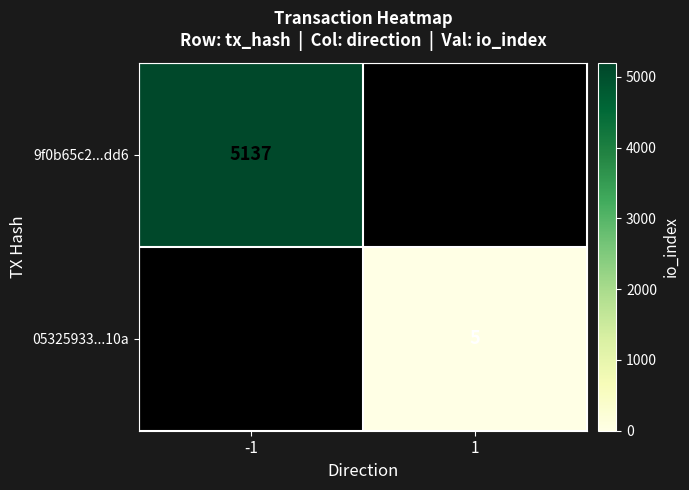

The 9f0b65c2...dd6 series shows 5137 at -1. True or false?

True